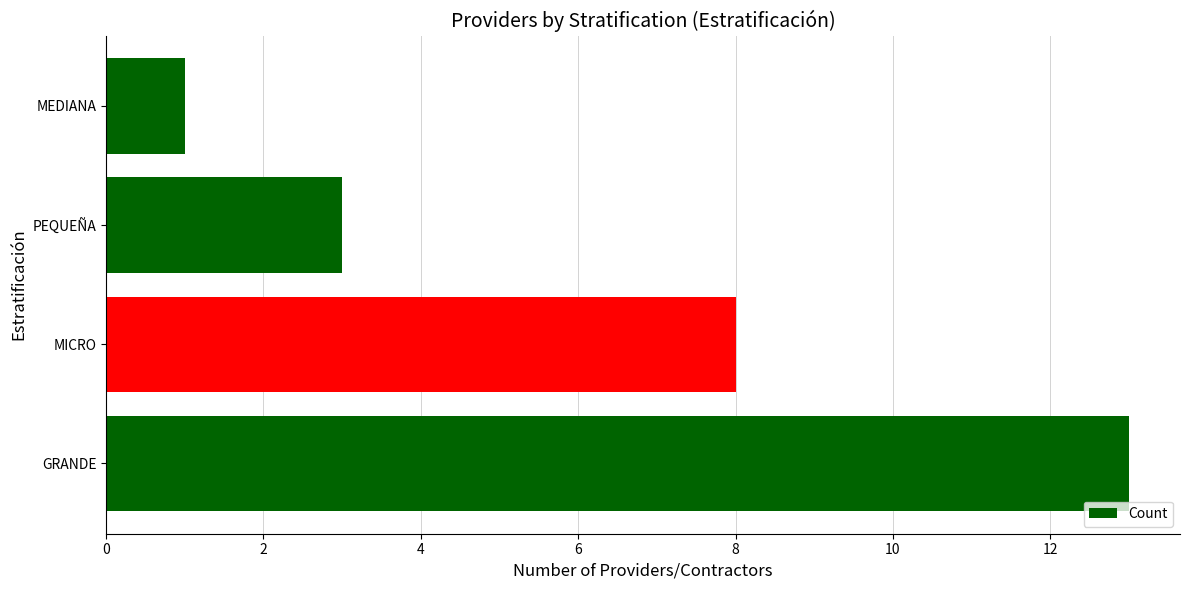

Rank the categories by value from lowest to highest.

MEDIANA, PEQUEÑA, MICRO, GRANDE